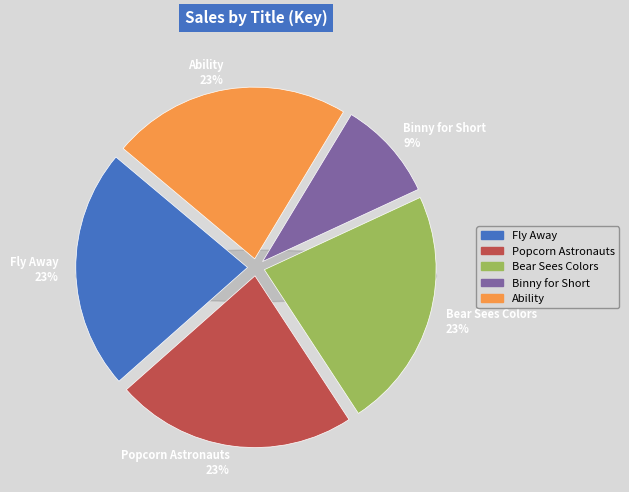

To the nearest percent, what portion does Fly Away represent?

23%